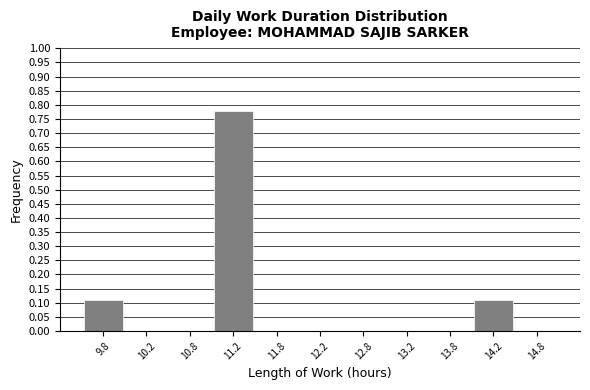

Over which range of the x-axis is the bar tallest?

11.0 to 11.5